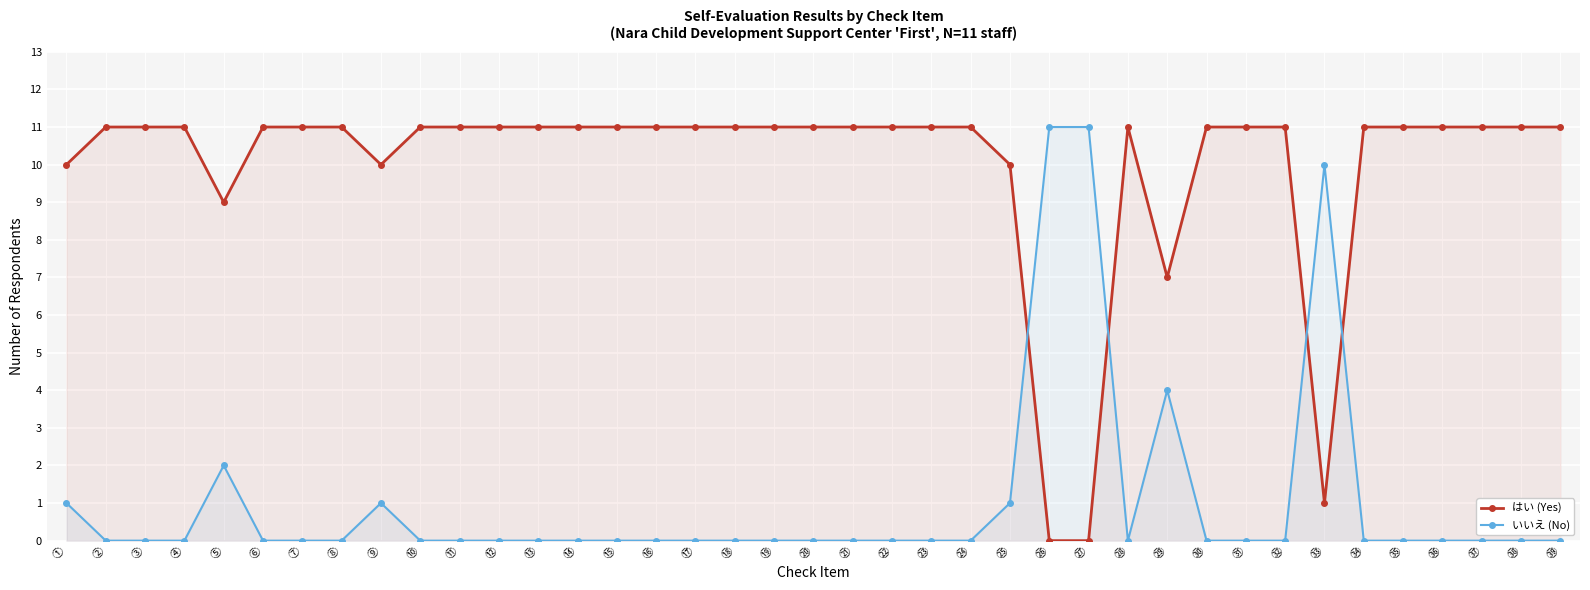

Which series changed the most between ② and ㉟?

はい (Yes)